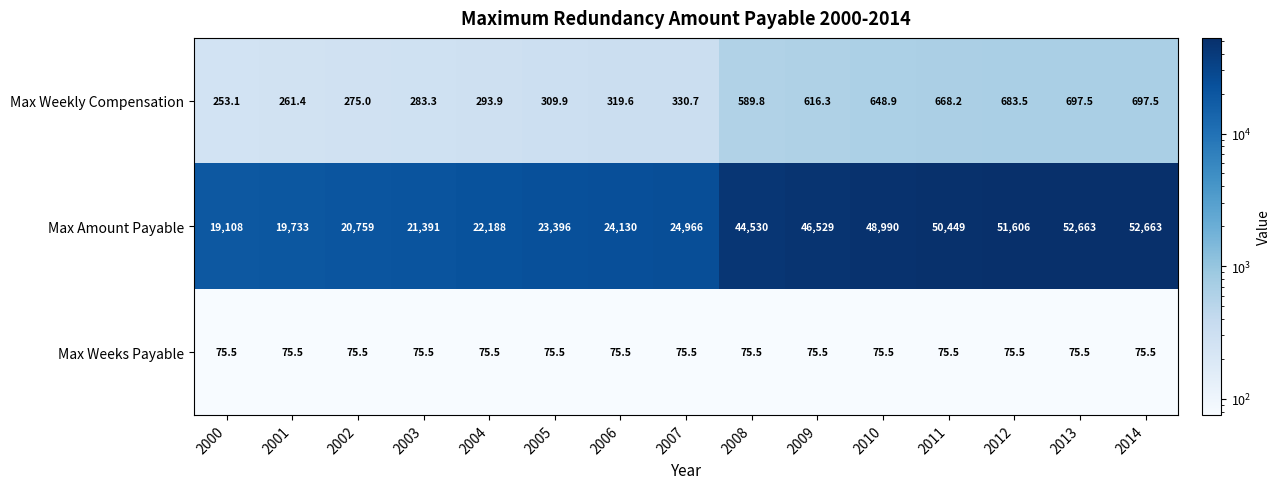

Rank the series at 2005 from lowest to highest value.

Max Weeks Payable, Max Weekly Compensation, Max Amount Payable